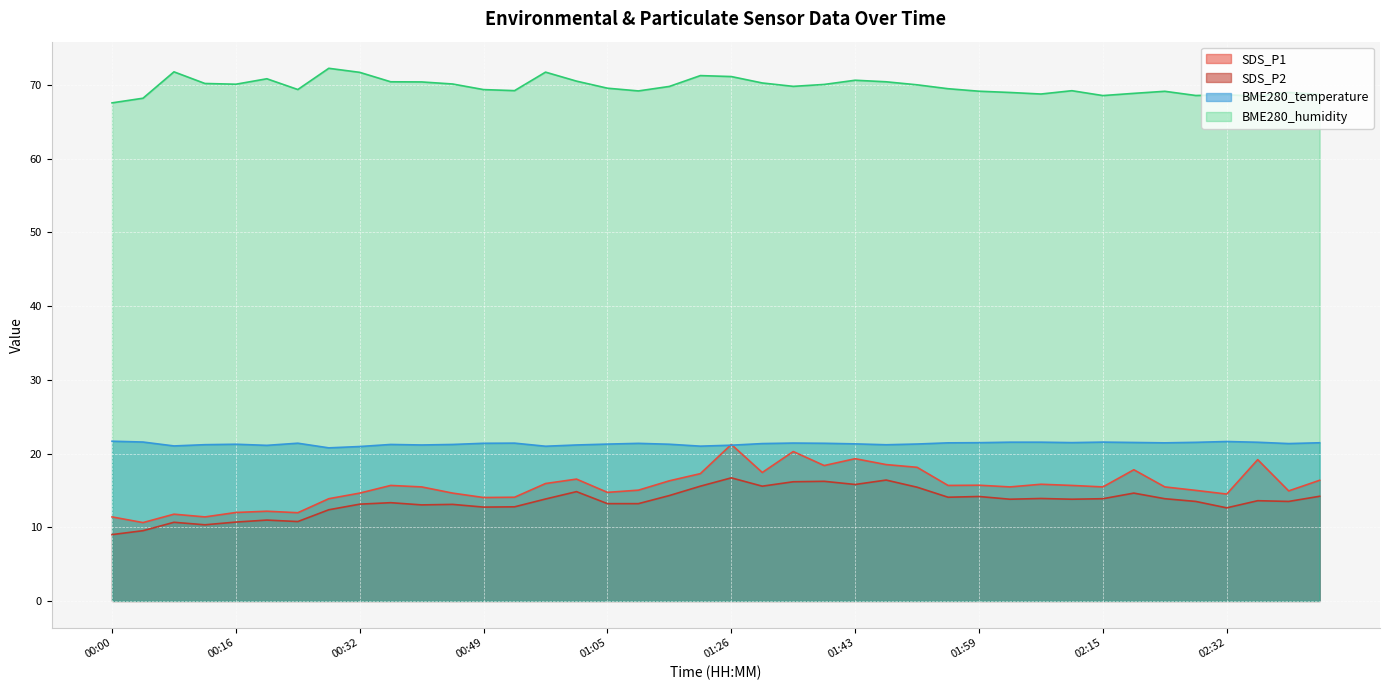

True or false: SDS_P1 and BME280_temperature cross at least once.

True